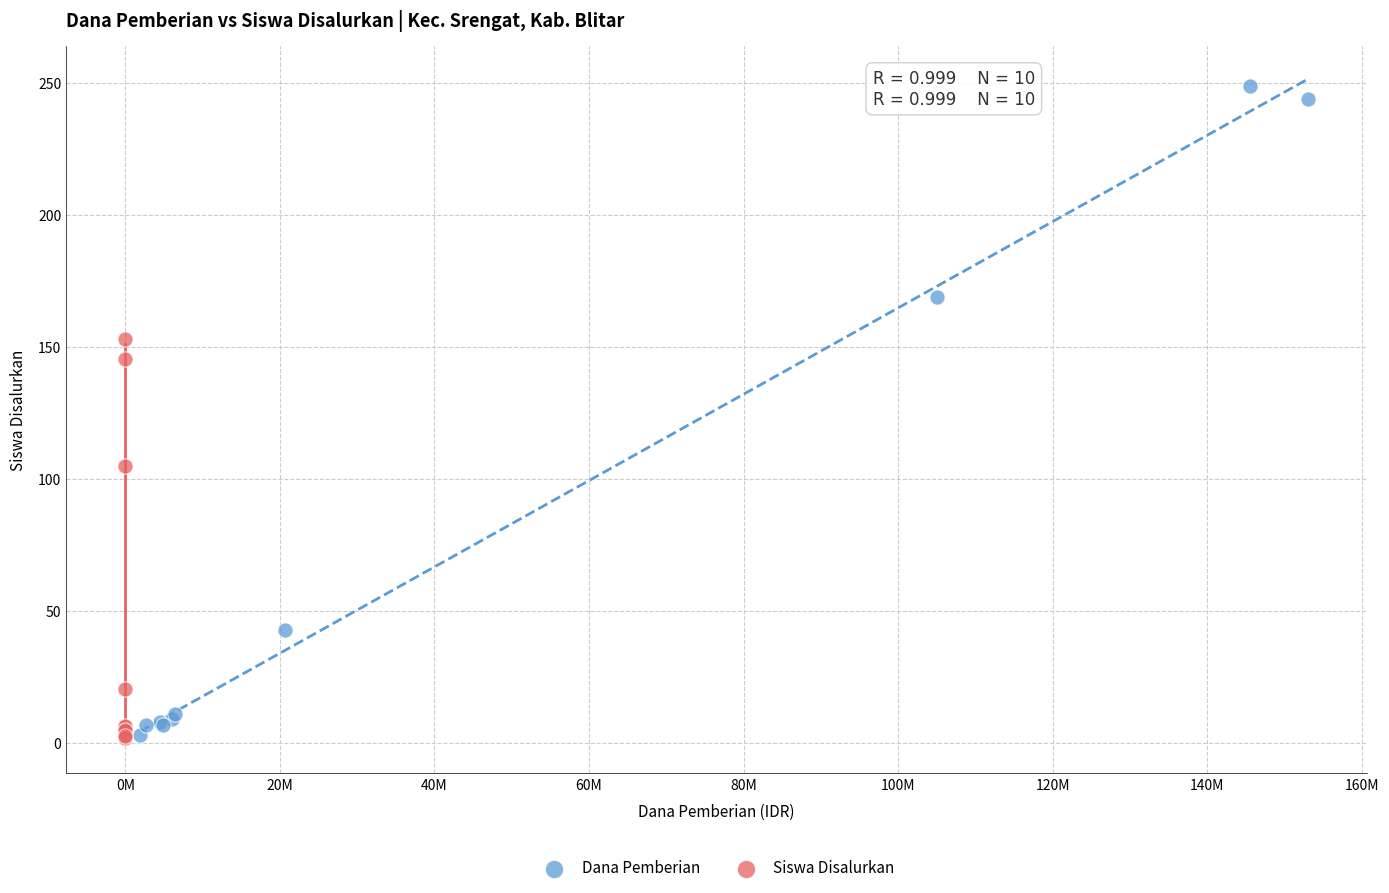

Which series contains the highest Y value?

Dana Pemberian